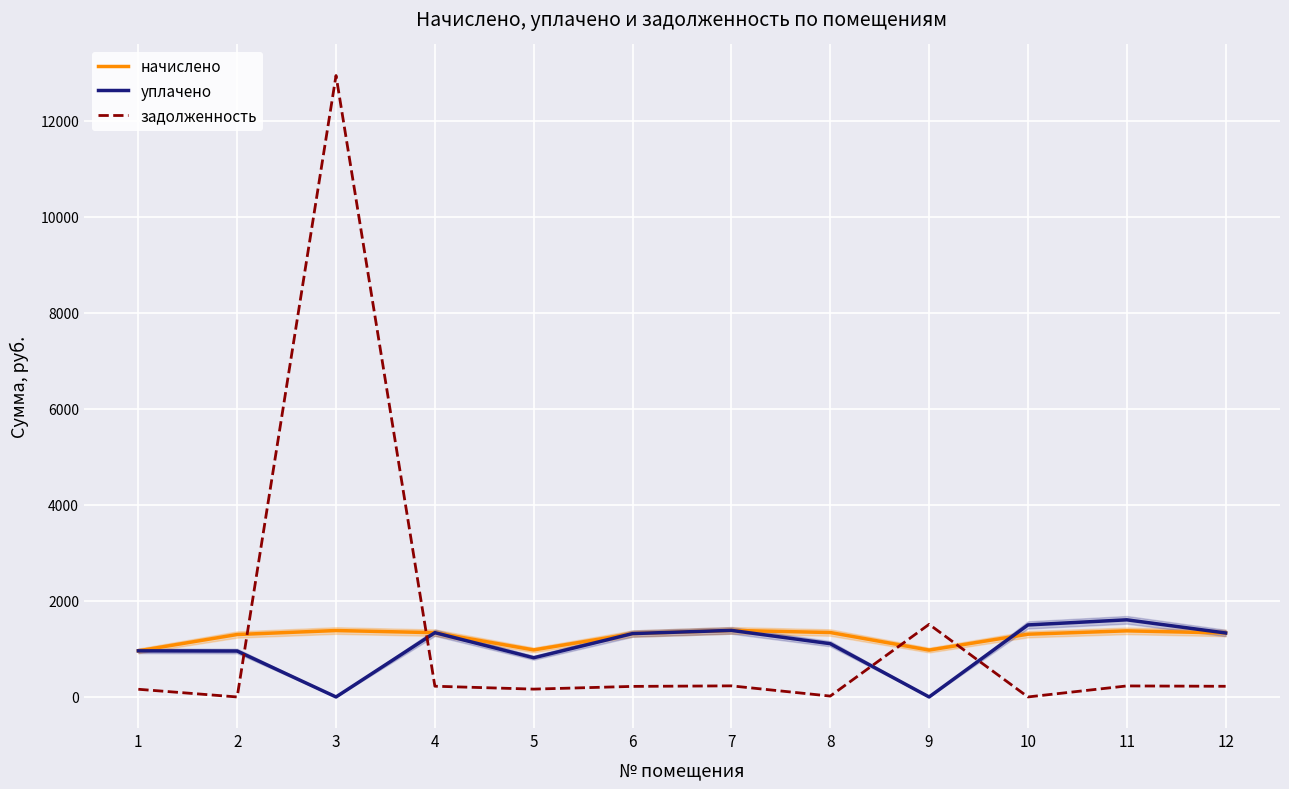

How many lines are shown in the chart?

3